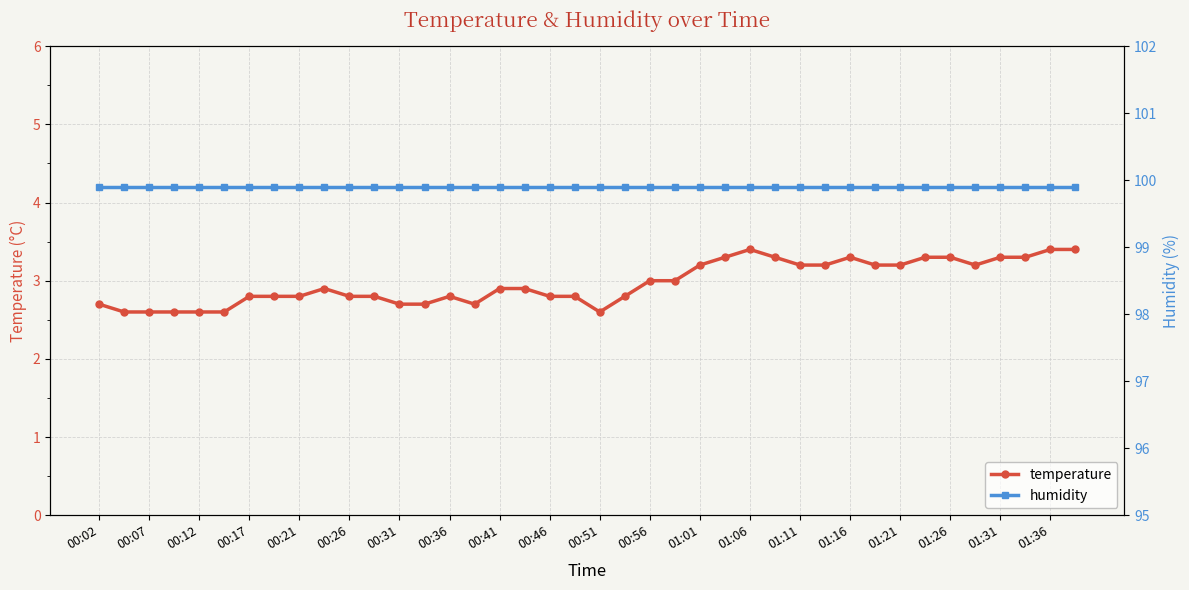

Is it true that temperature equals 3.2 at 01:11?

True